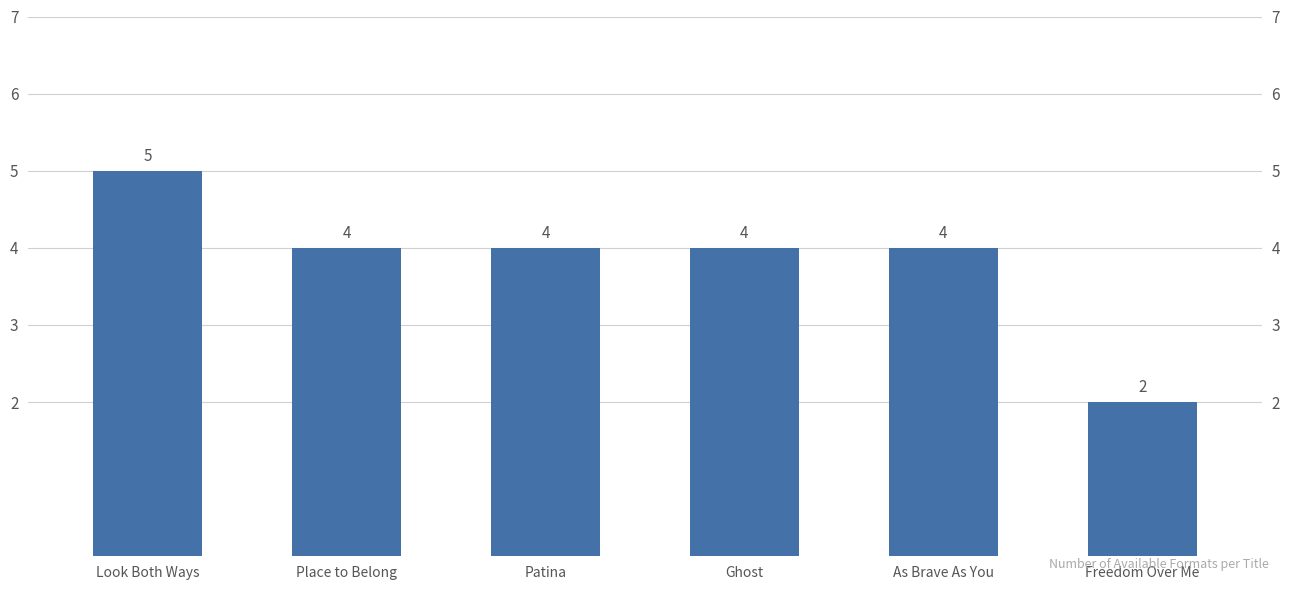

What is the difference between the maximum and second lowest values?

1